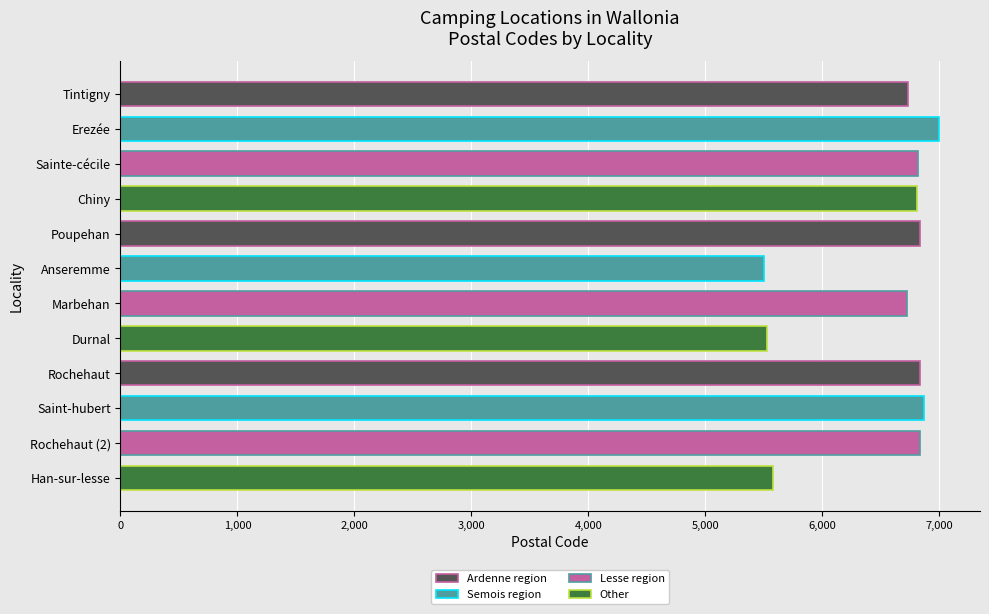

What is the value of the 12th bar from the top?

5580